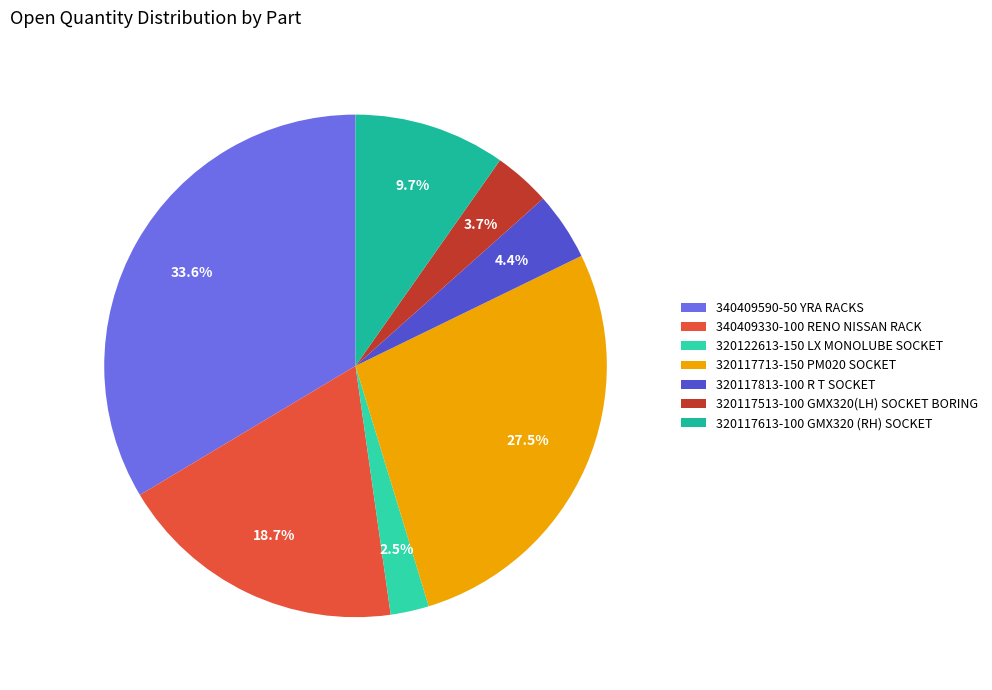

How many segments does this pie chart have?

7